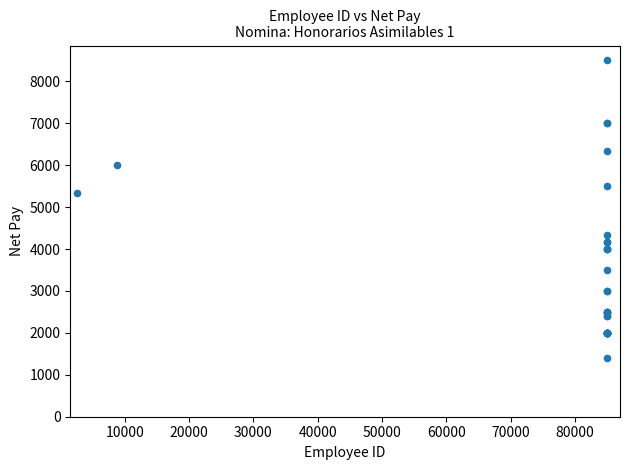

What Y value in the scatter plot is closest to 4950?

5345.1